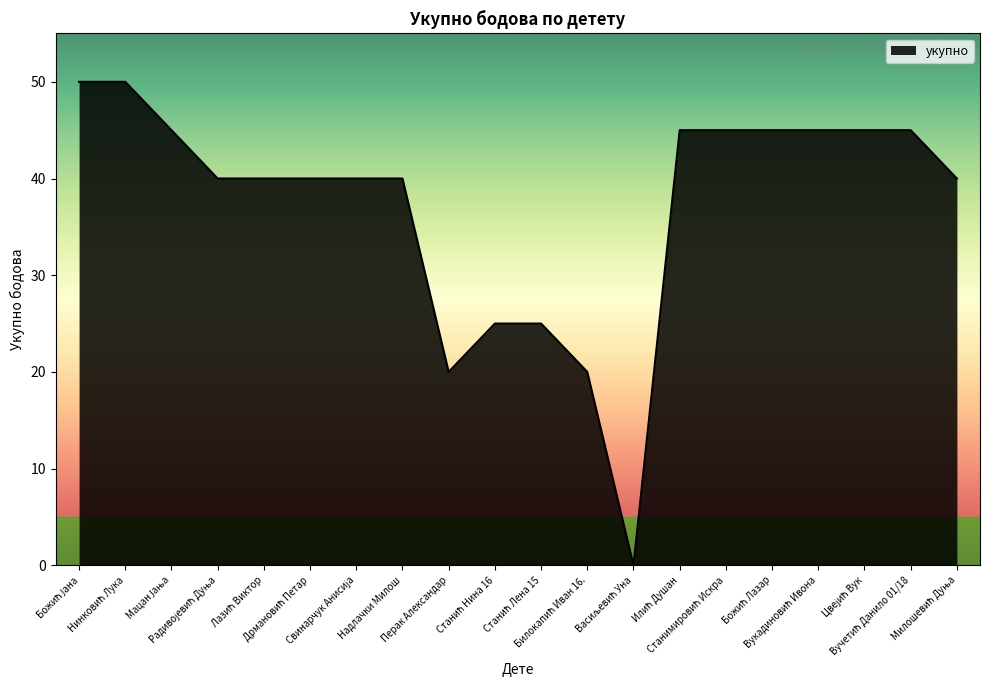

What is the greatest value displayed?

50